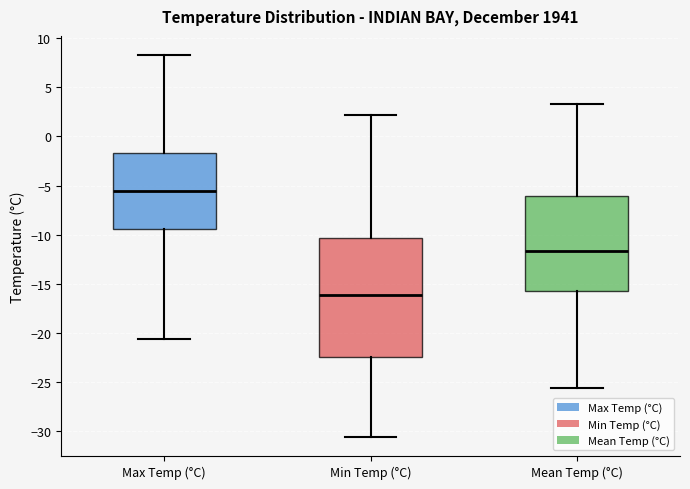

Which box has the highest median line?

Max Temp (°C)